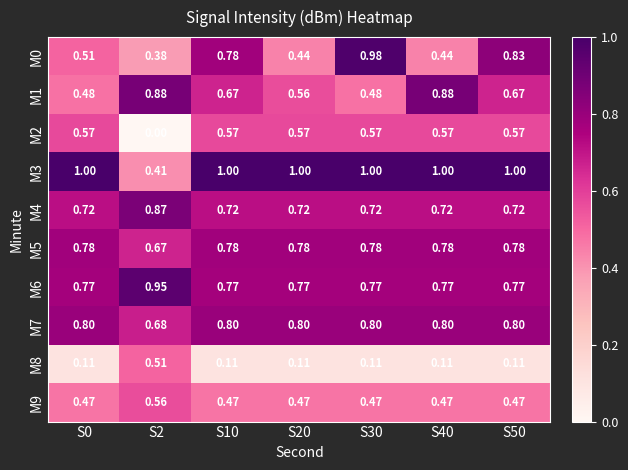

Is the value of M1 at S30 greater than the value of M2 at S20?

No